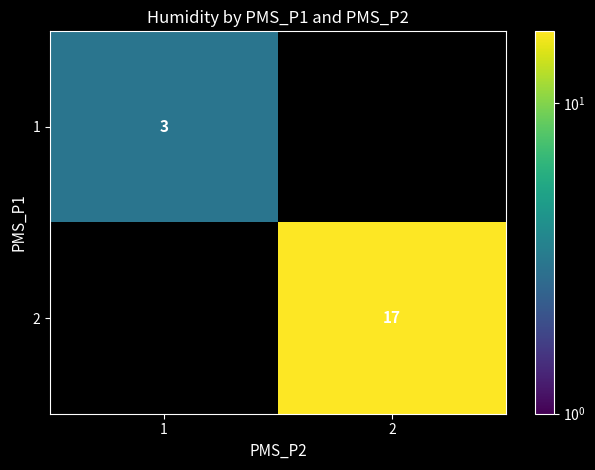

Is the value of 1 at 1 greater than the value of 2 at 2?

No